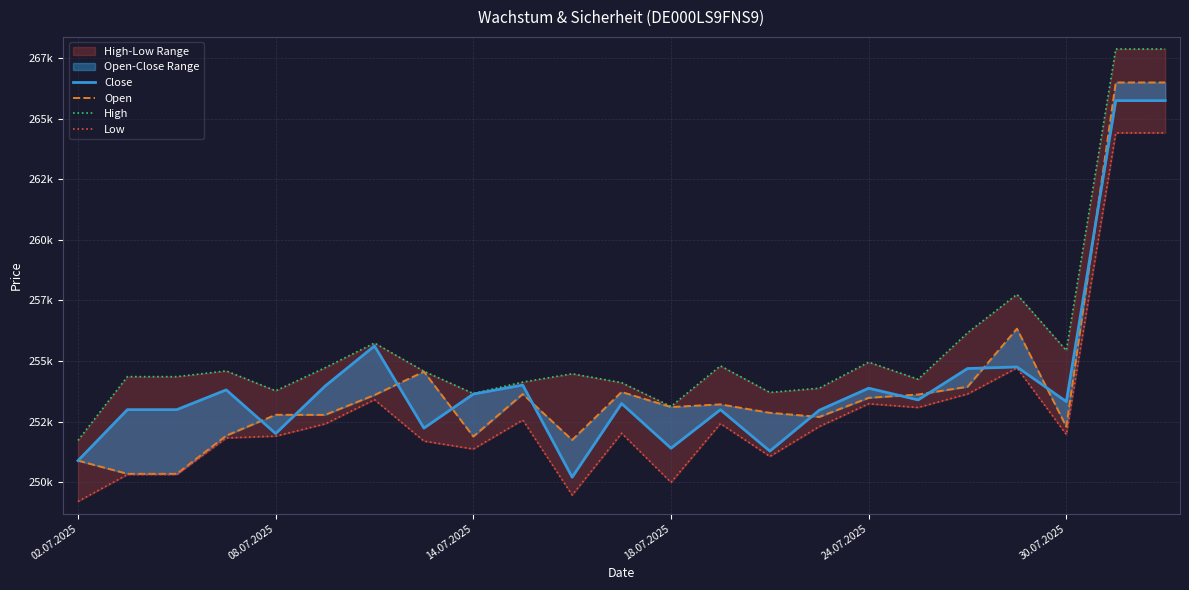

How many values in the Close series are below 253329?

11